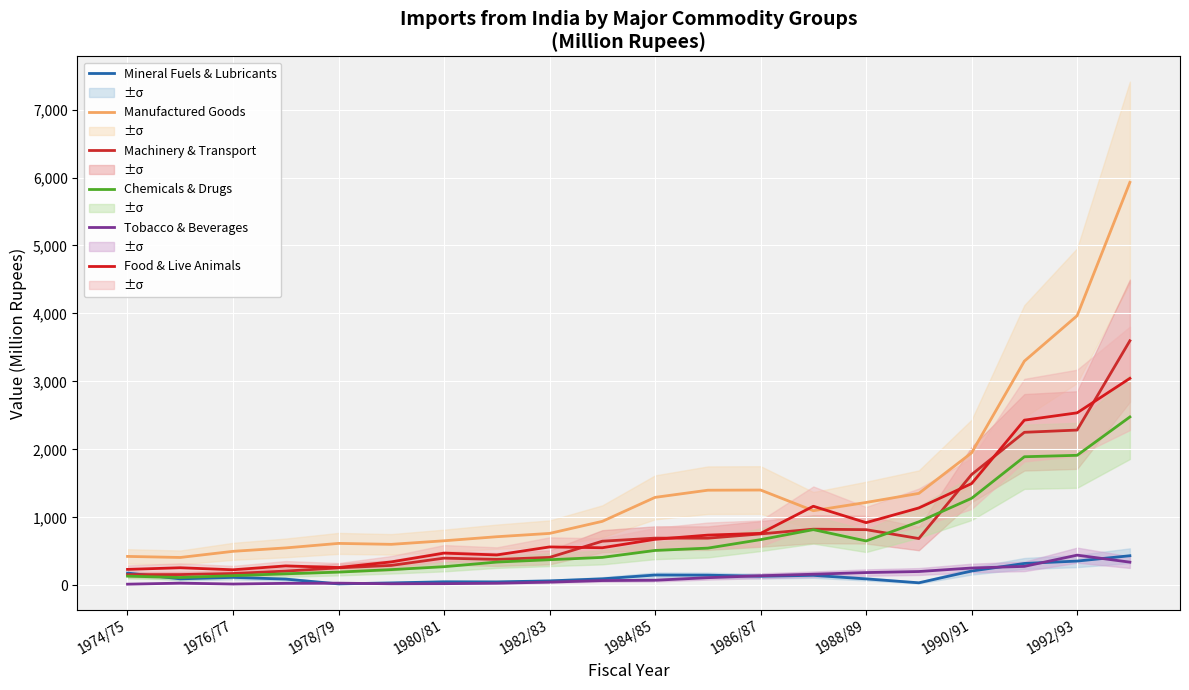

True or false: Machinery & Transport has more than 0 points higher than both neighbors.

True